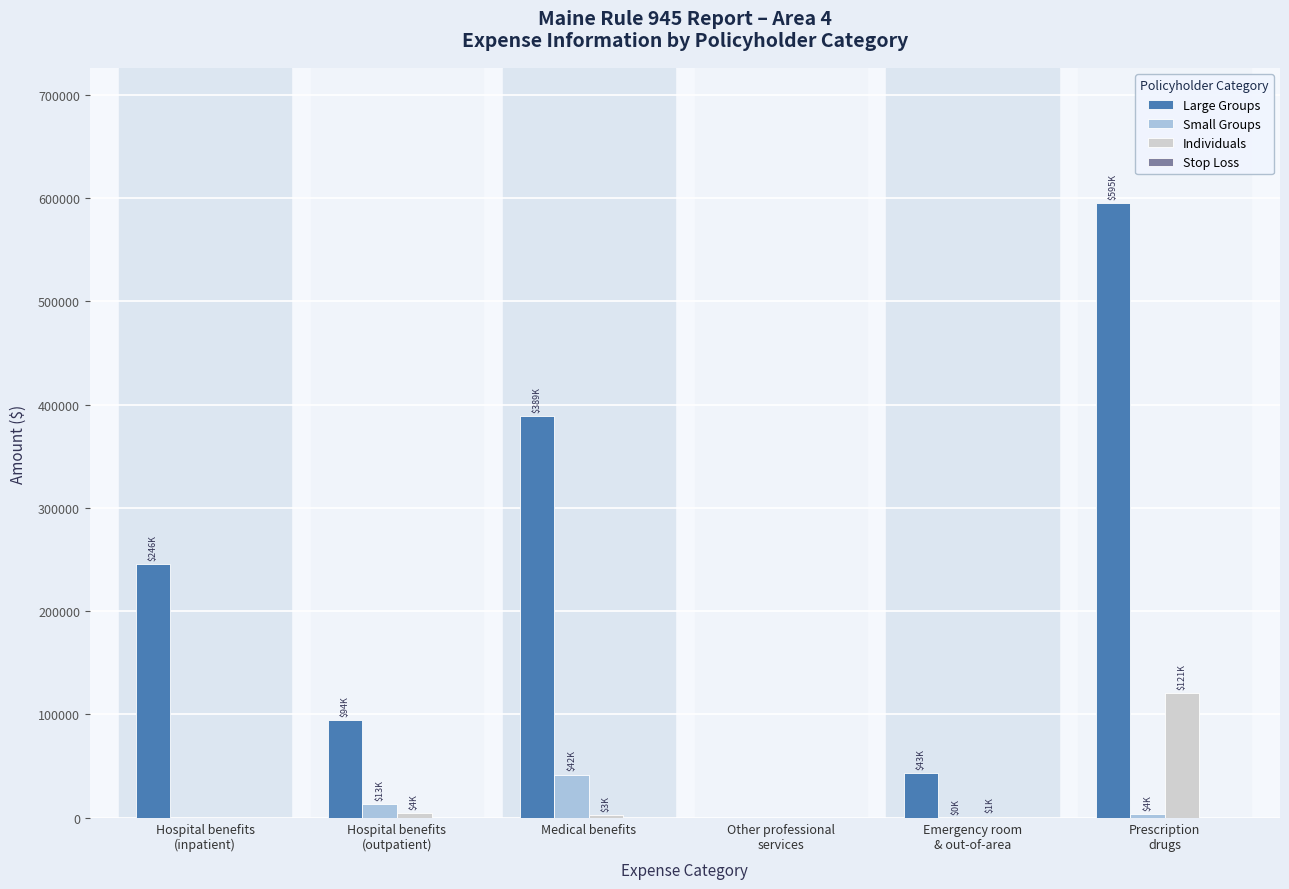

True or false: Individuals has a value of 0.0 at Hospital benefits
(inpatient).

True